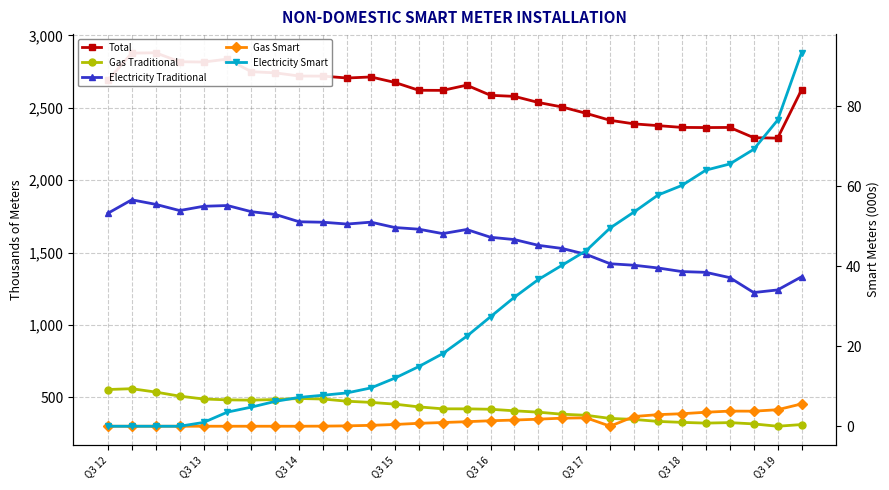

What is the average value of the Gas Traditional series?

421.7